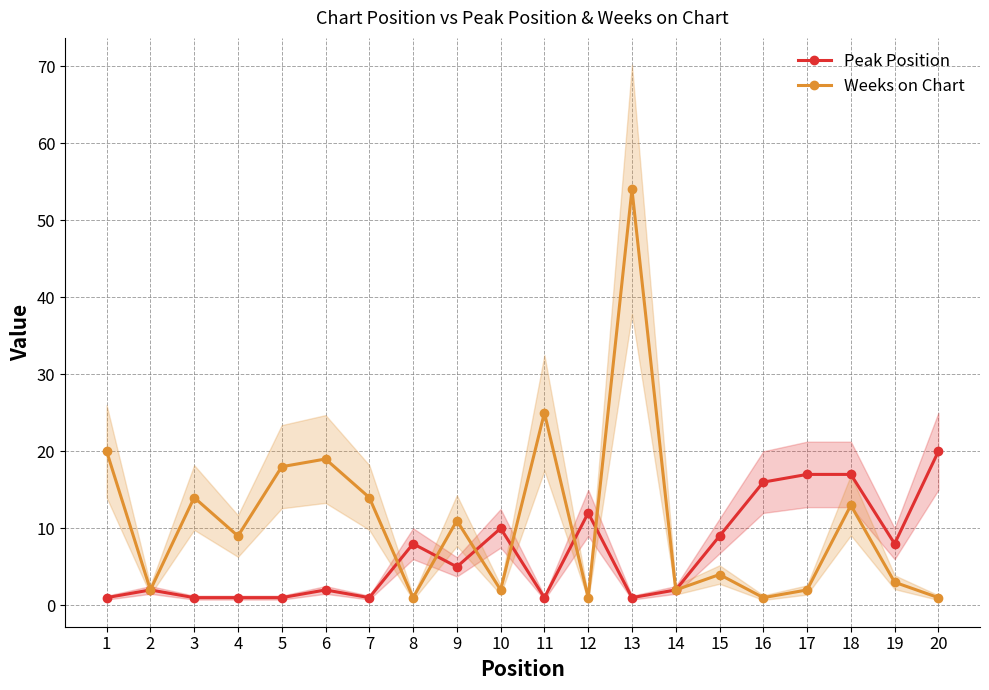

Which series ends up on top after the final intersection of Peak Position and Weeks on Chart?

Weeks on Chart